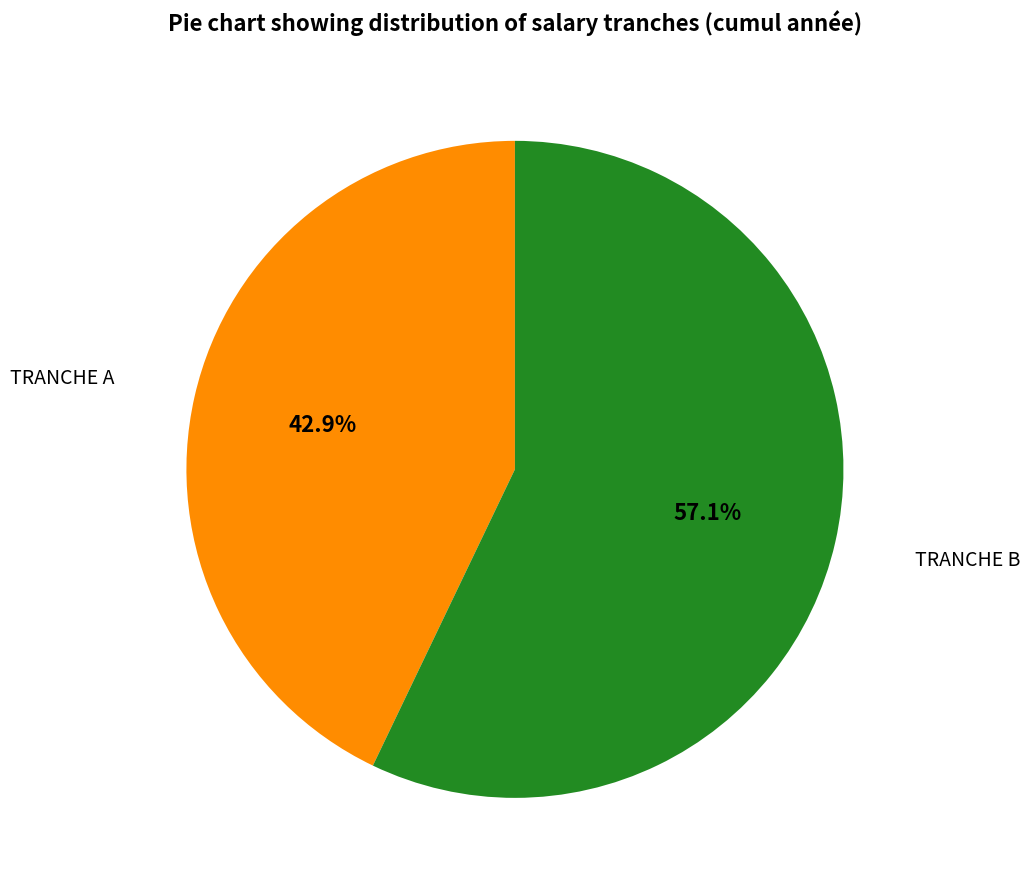

Is there a majority slice in this chart?

Yes